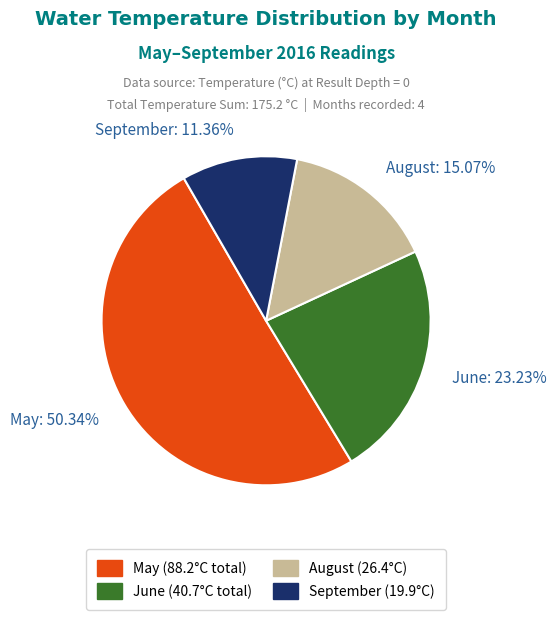

Which slice is the smallest?

September